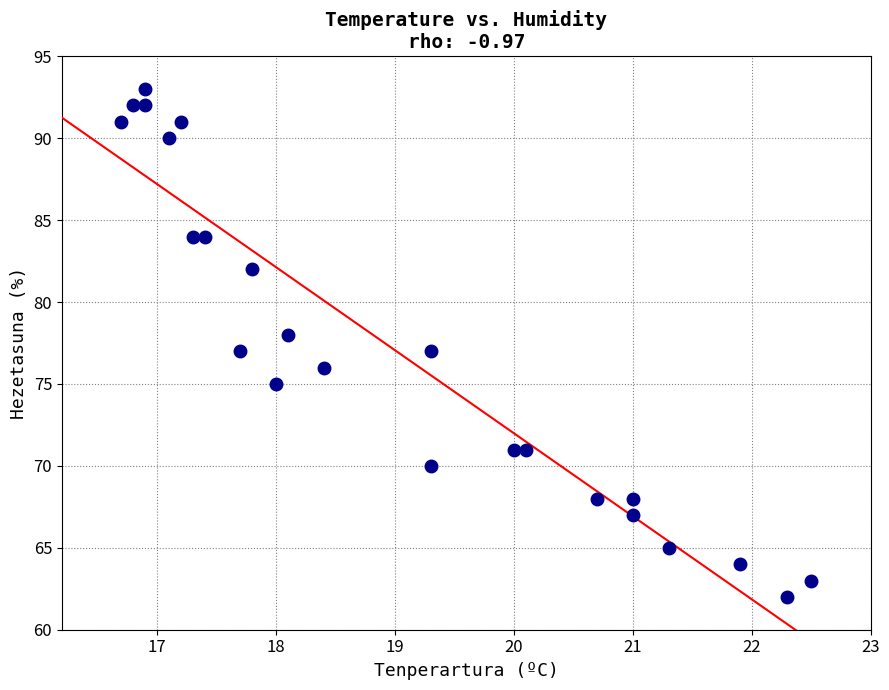

What is the range of Y values (max minus min)?

31